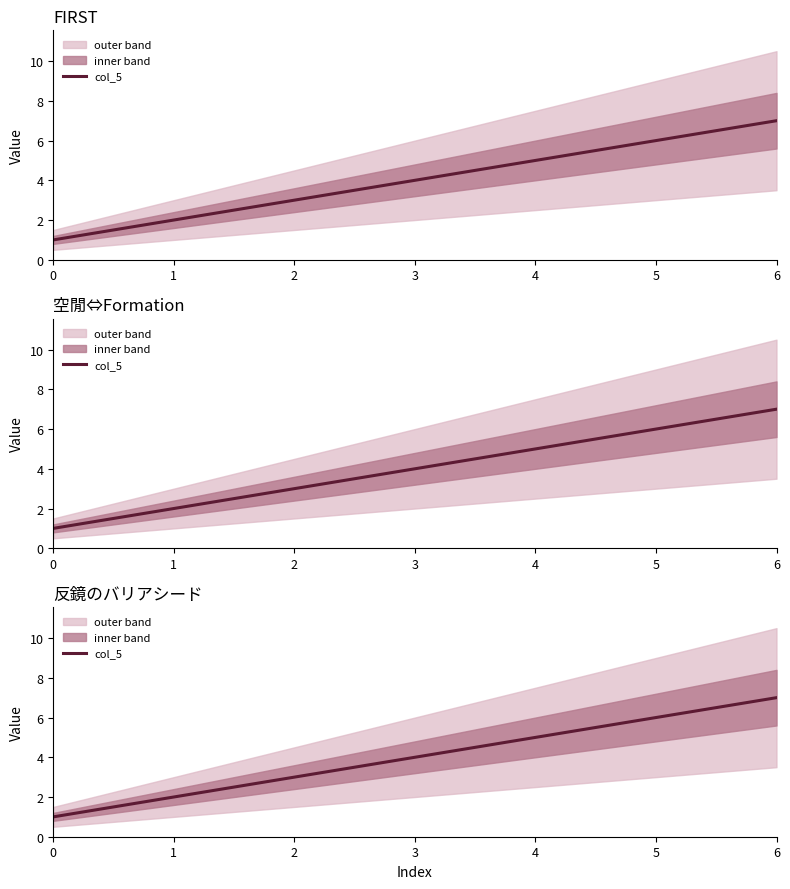

Rank the categories by value from lowest to highest.

0, 1, 2, 3, 4, 5, 6